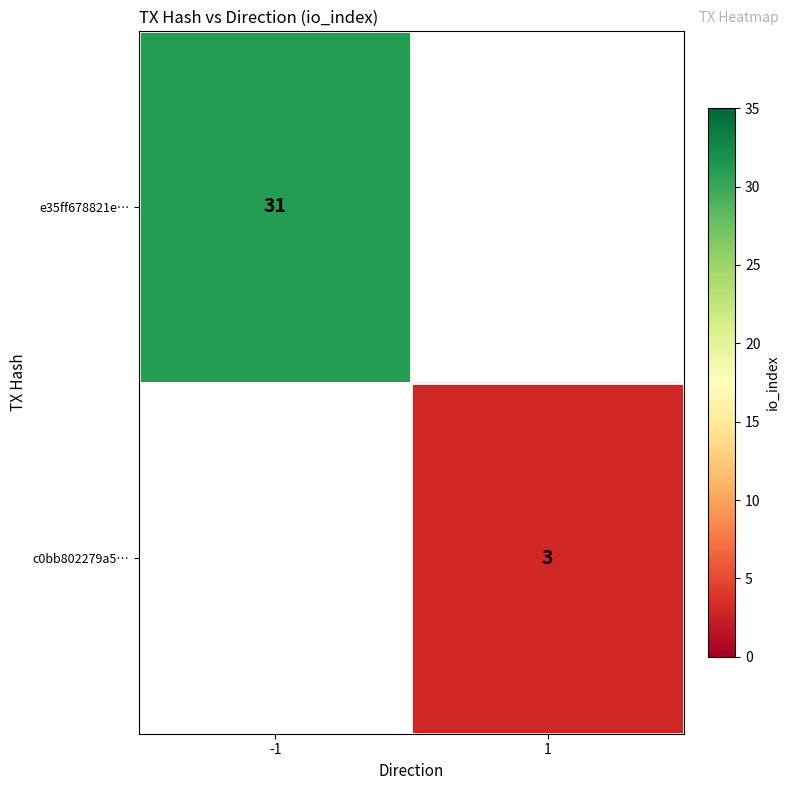

True or false: c0bb802279a5… has a value of 3 at 1.

True